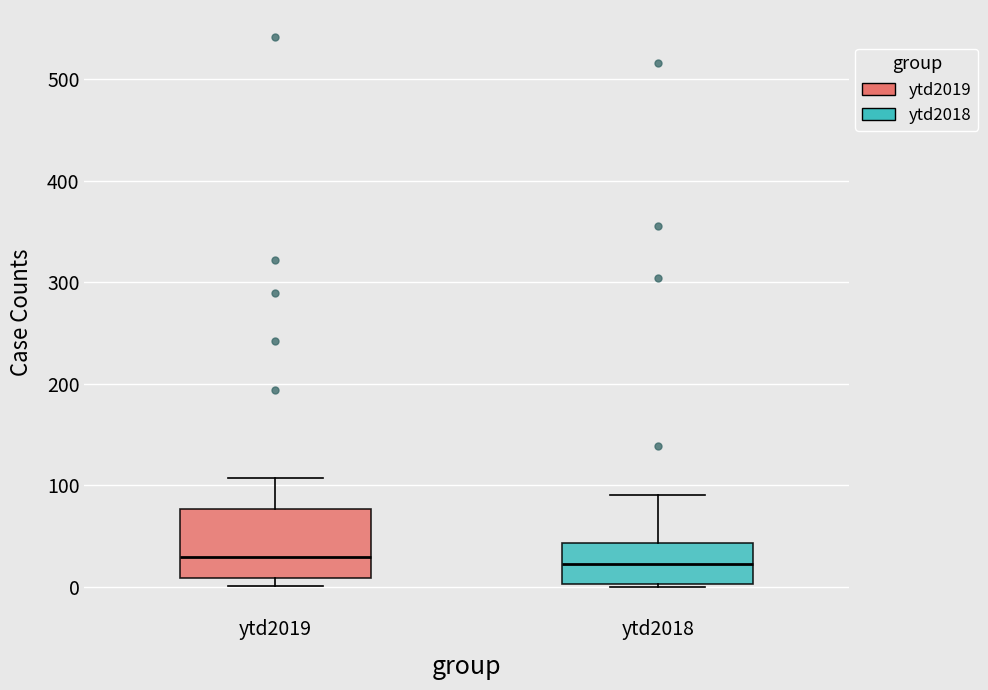

Where is the lower edge of the box for ytd2019 on the y-axis? The values are not printed on the chart, so give them approximately, as read against the axis.

10